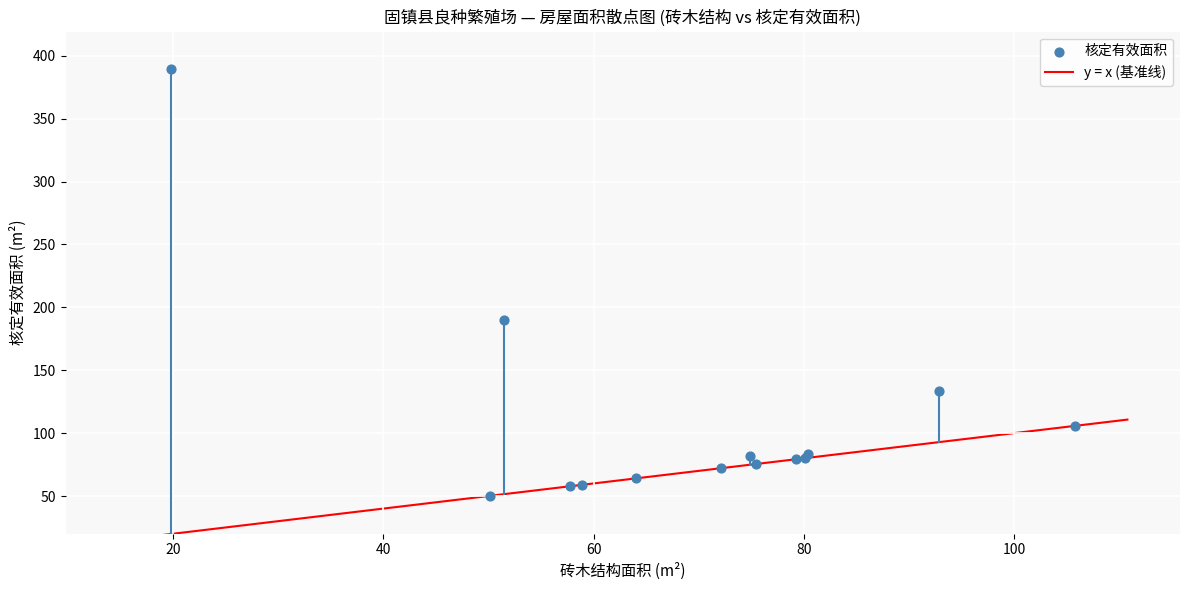

What Y value in the scatter plot is closest to 219?

190.2